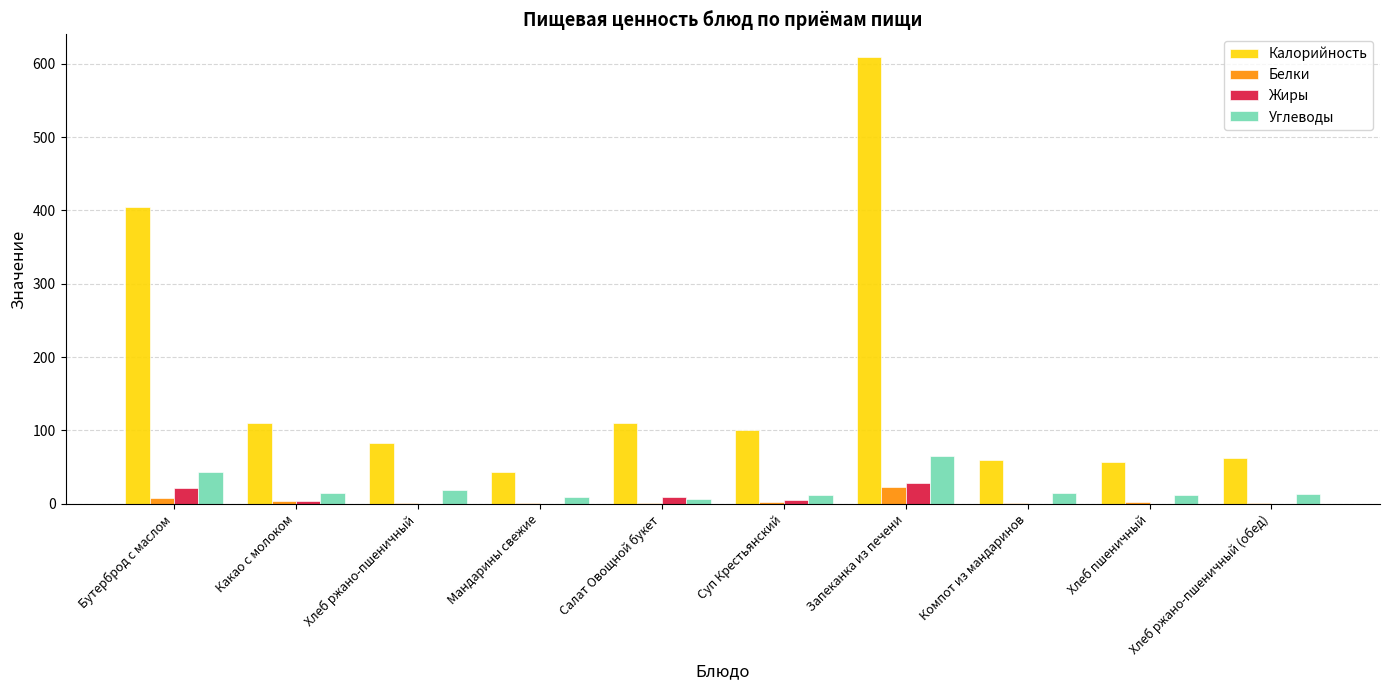

At which label does Калорийность reach its peak?

Запеканка из печени